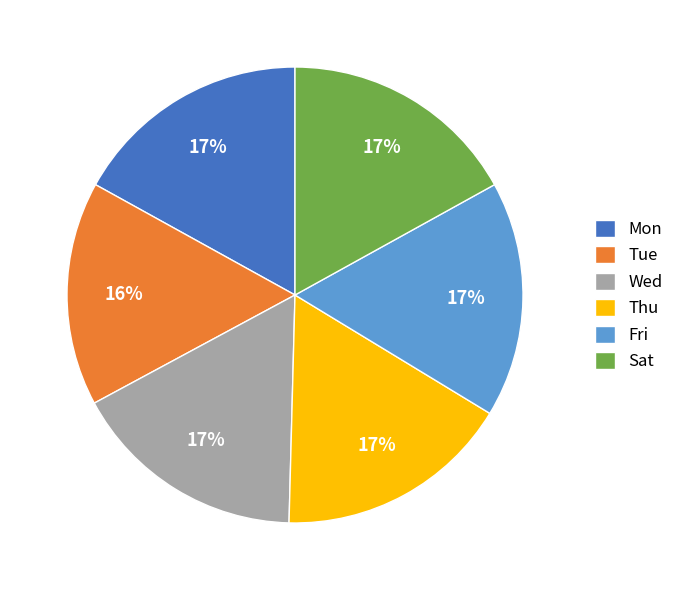

True or false: Tue accounts for 16% of the total.

True